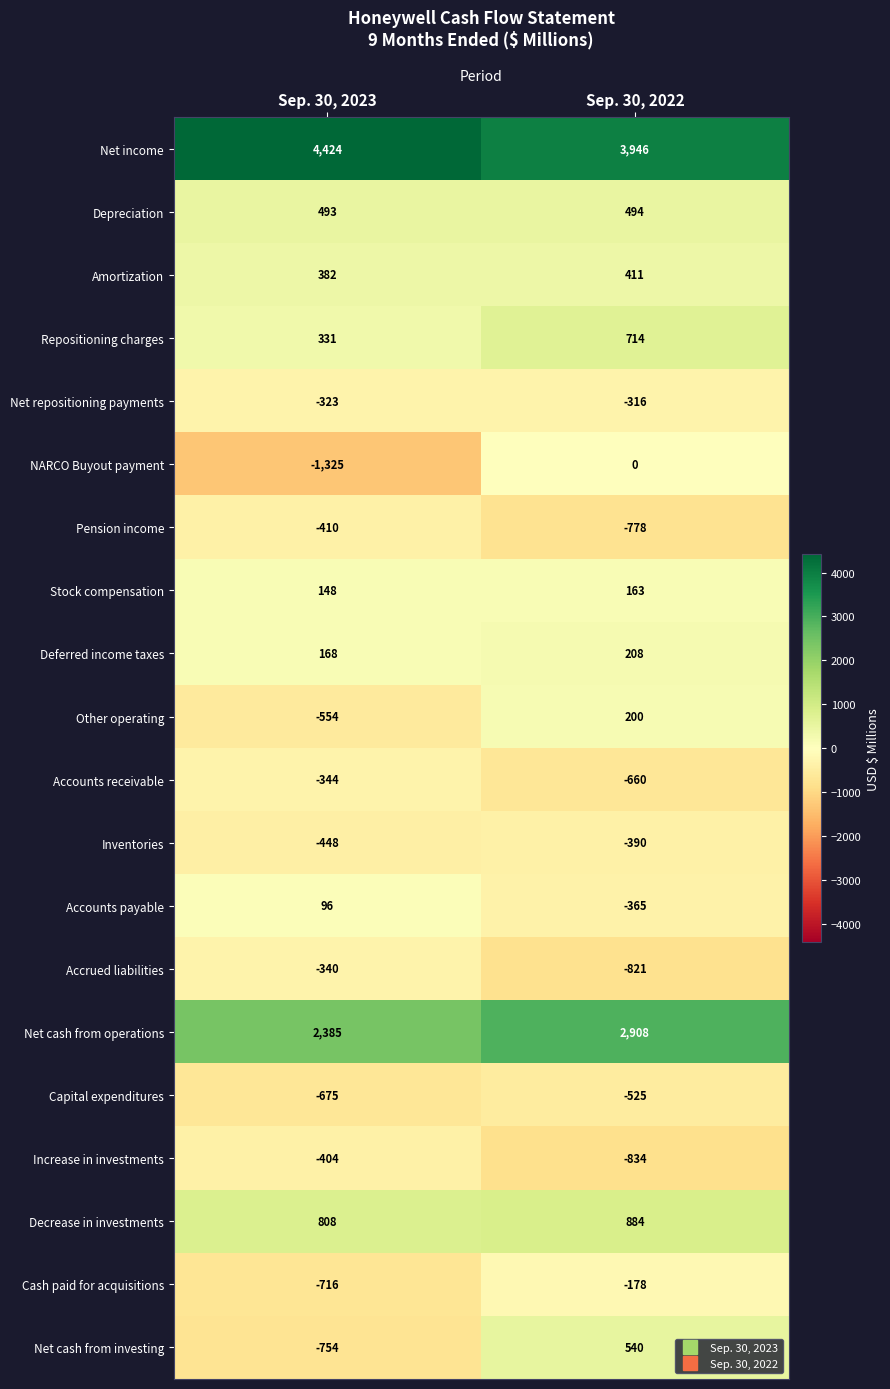

What is the difference between the Accounts receivable values at Sep. 30, 2023 and Sep. 30, 2022?

316